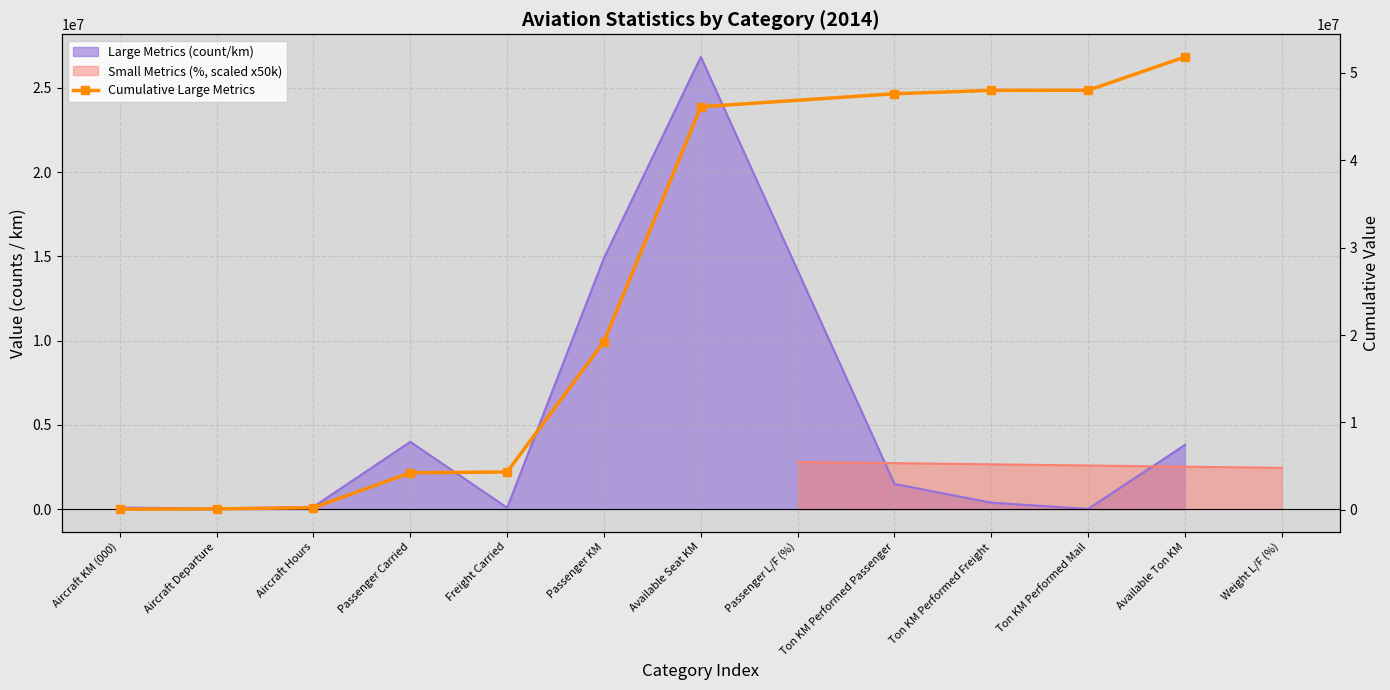

Reading left to right, list all the values displayed in this chart.

95613	124883	261519	4257026	4341726	19249548	46094564	47585346	47970266	47980812	51795733